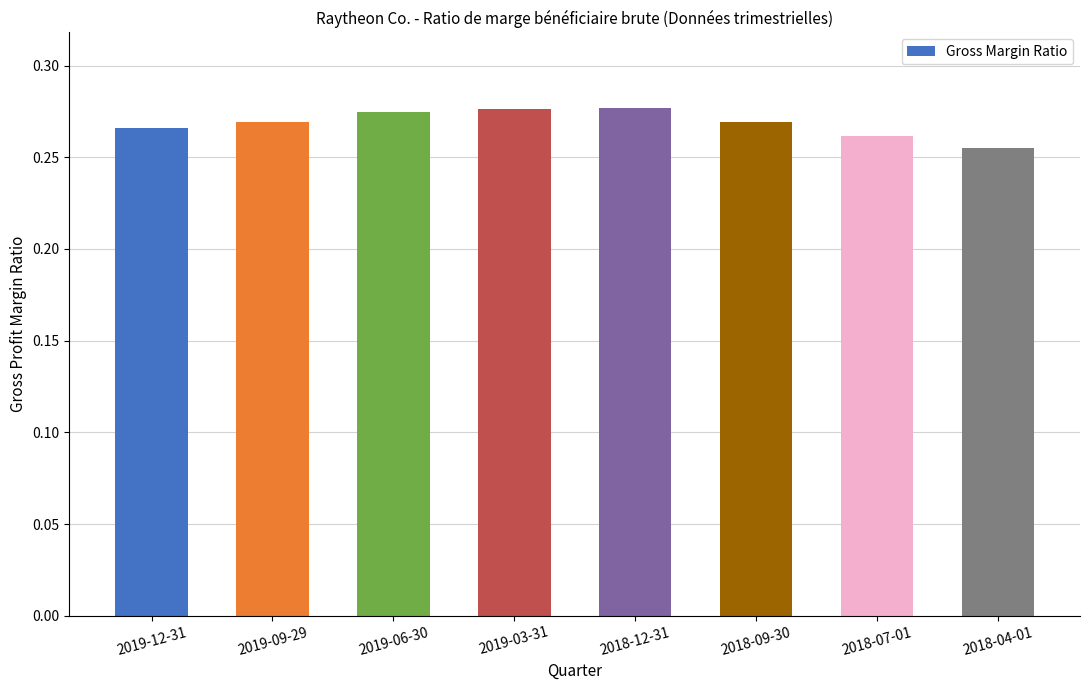

What is the label of the 8th bar from the left?

2018-04-01